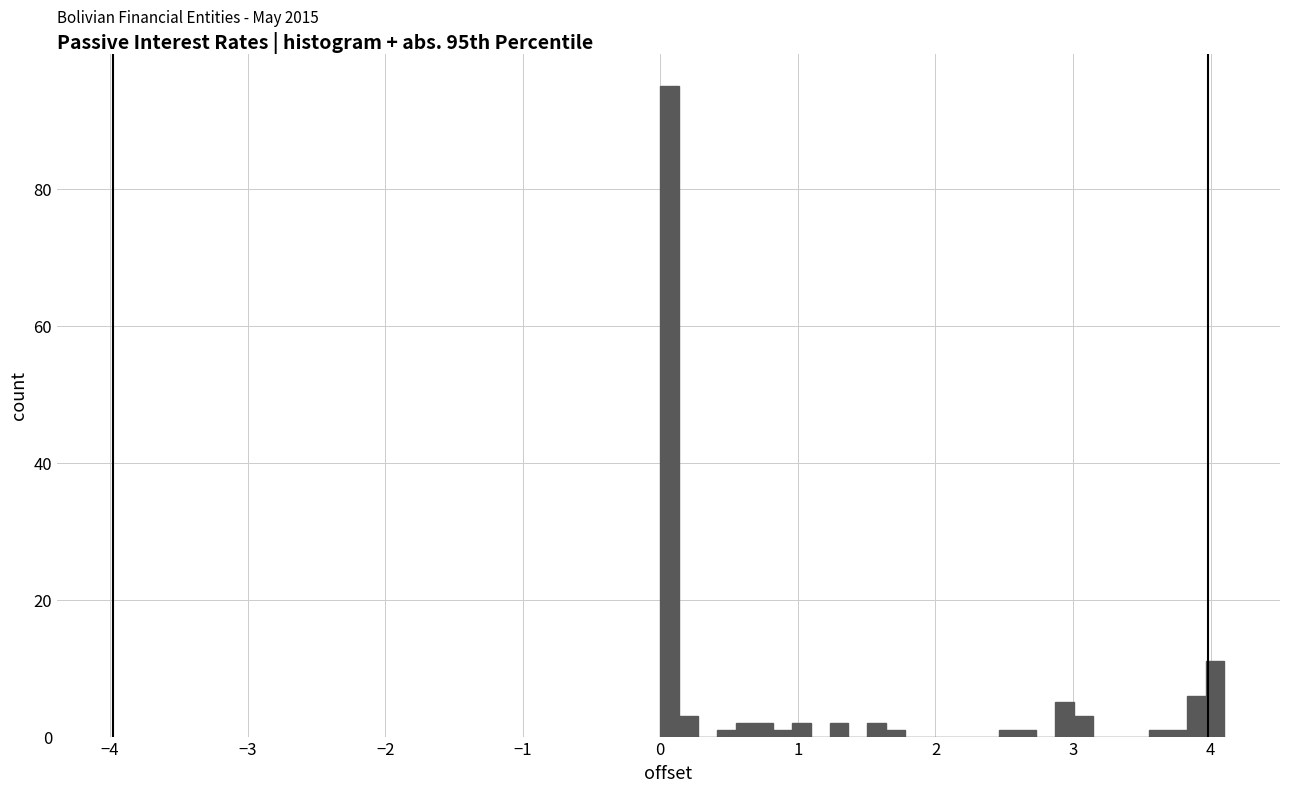

Read against the x-axis, roughly where is the centre of the tallest bar?

0.1